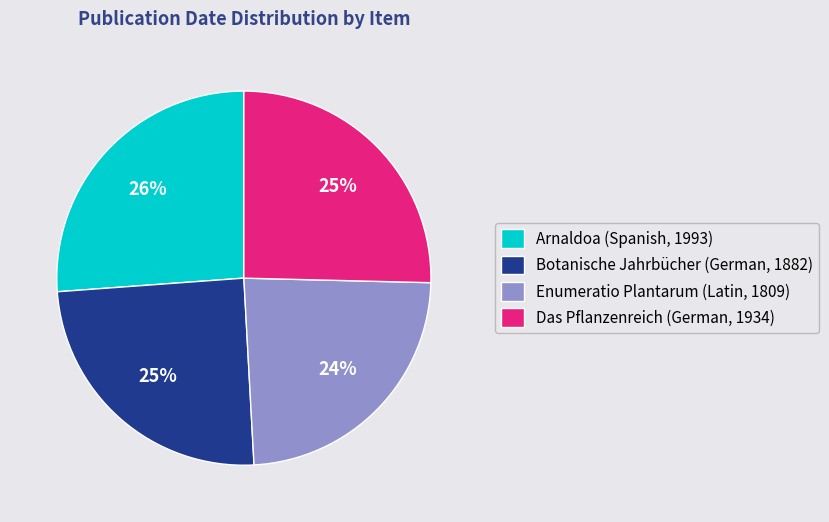

Do Enumeratio Plantarum (Latin, 1809) and Das Pflanzenreich (German, 1934) together represent more than half of the pie?

No